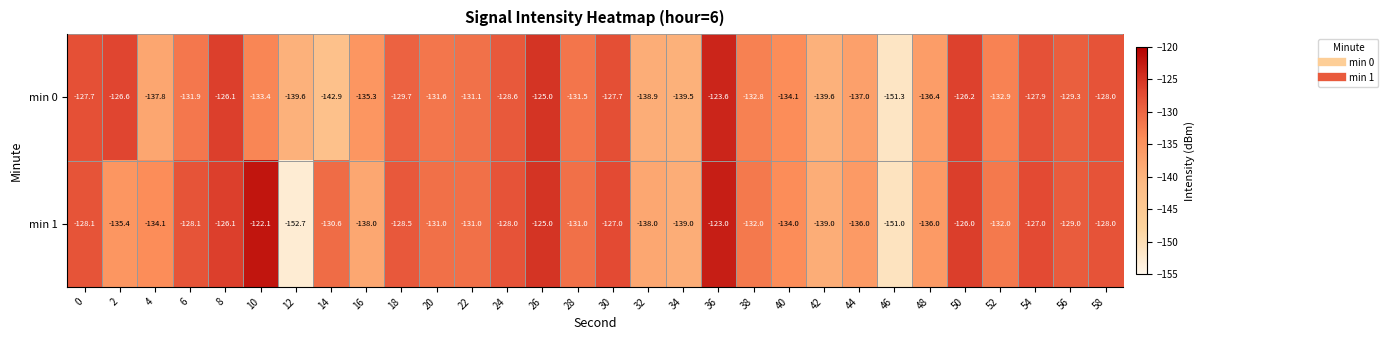

The min 0 series shows -132.8 at 38. True or false?

True